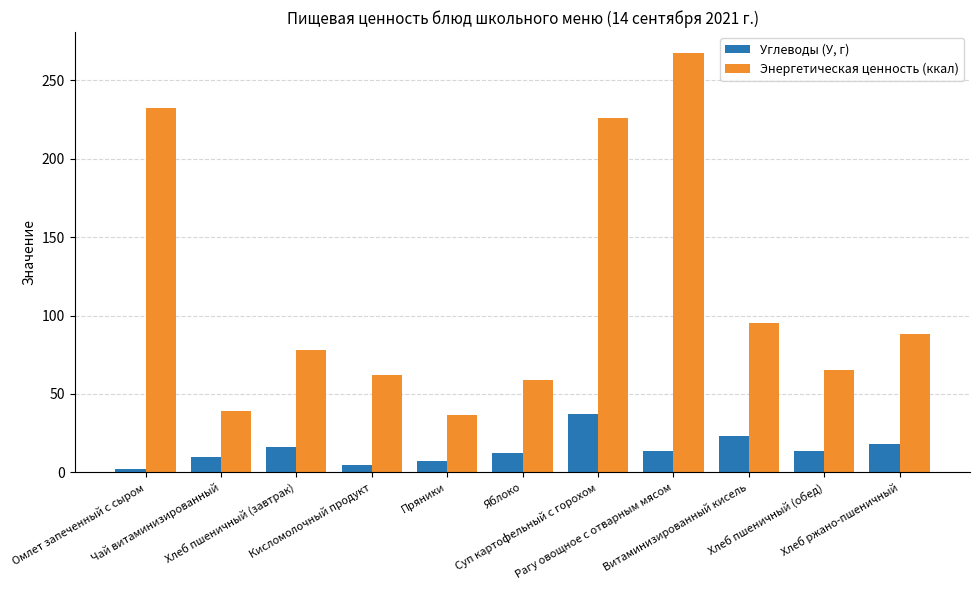

What is the difference between the second highest and minimum values in the Углеводы (У, г) series?

21.4